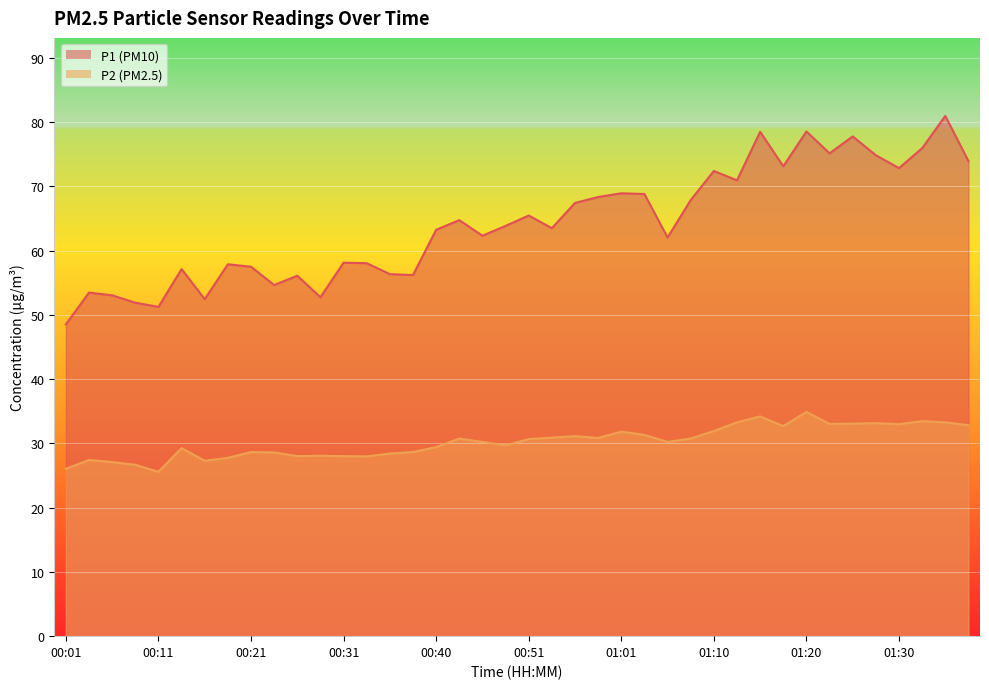

At which label does P2 reach its minimum?

00:11